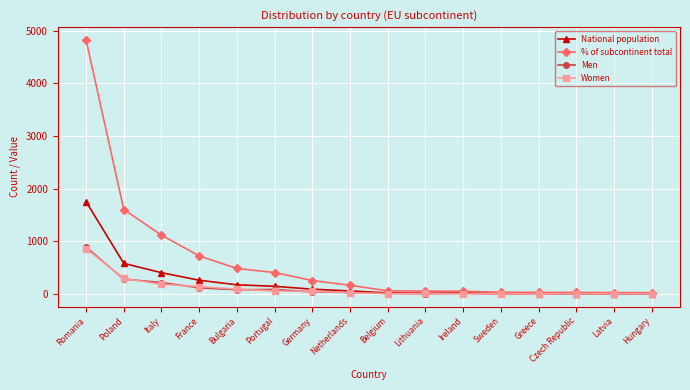

At which category is the sum across all series the highest?

Romania